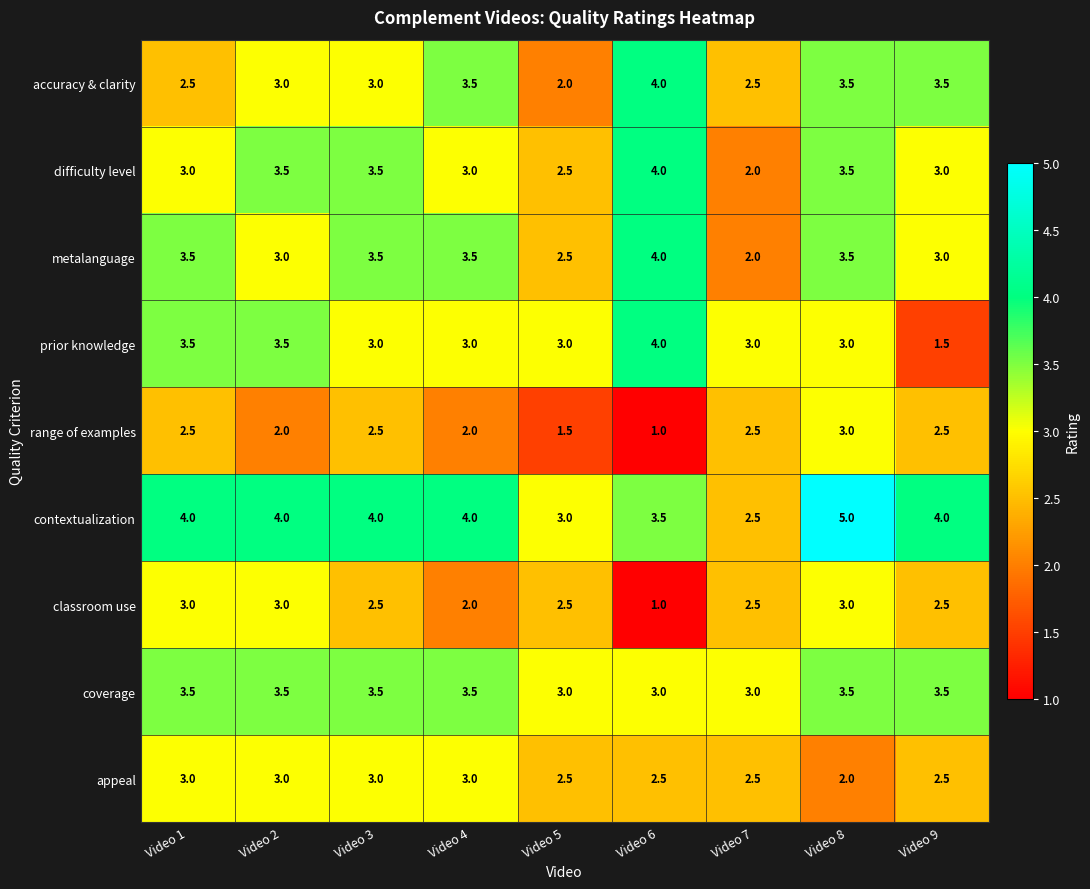

At how many categories does at least one series exceed 2?

9